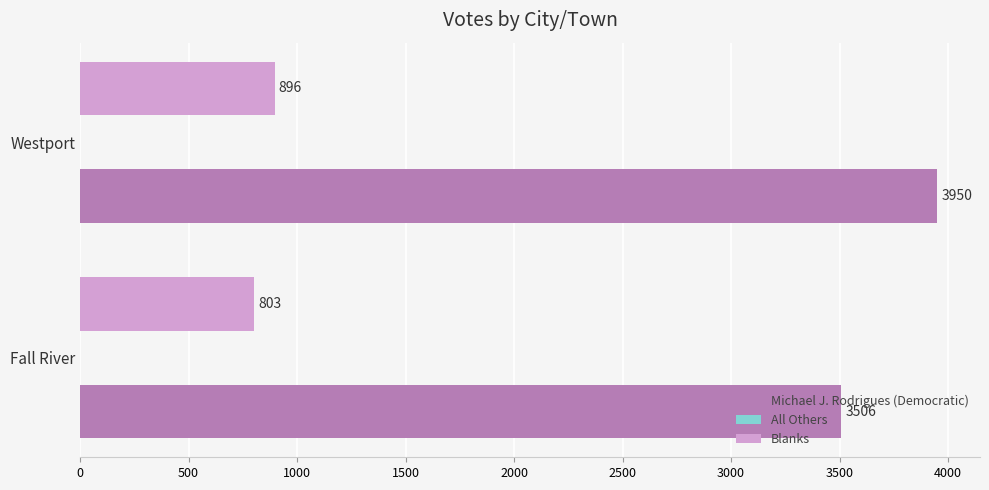

What is the approximate value of Michael J. Rodrigues (Democratic) at Westport, to the nearest 5?

3950